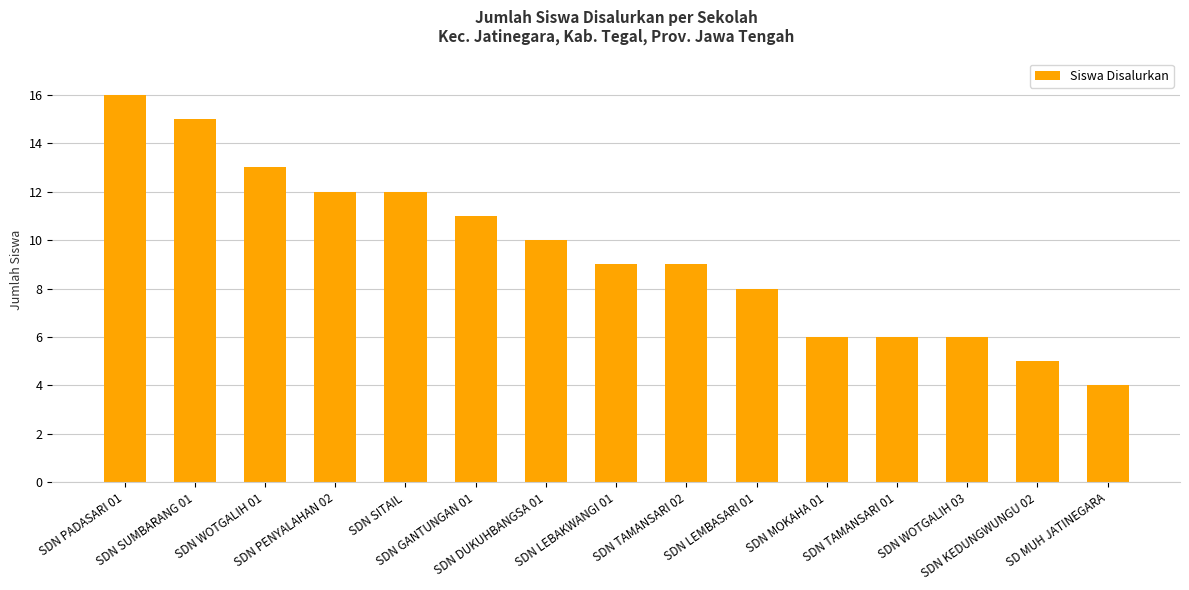

Where is the data nearest to the value 10?

SDN DUKUHBANGSA 01